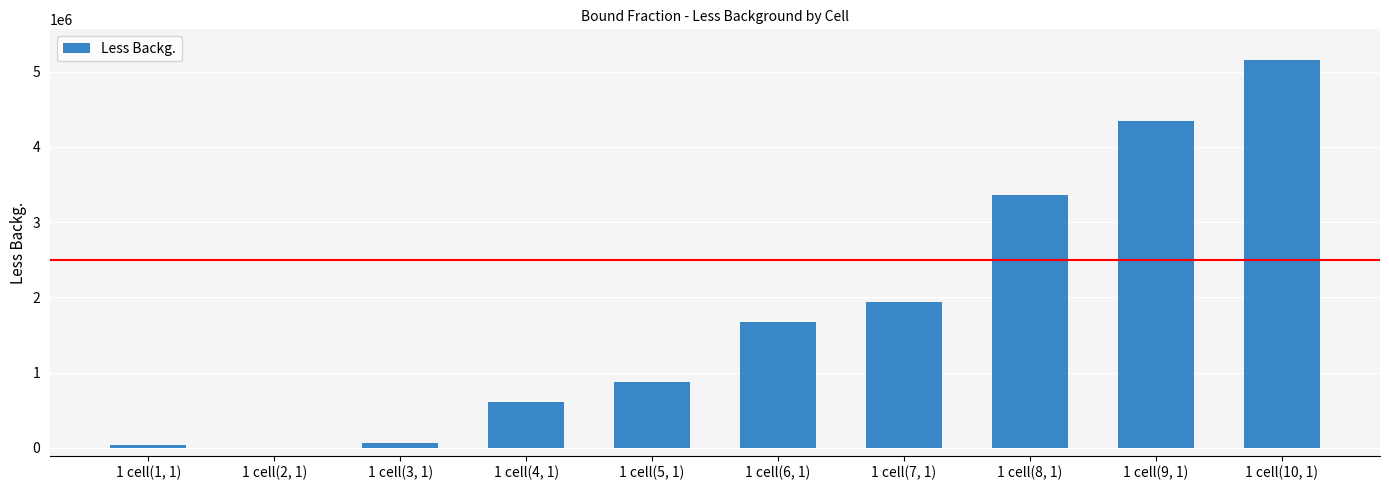

What is the ratio of the value at 1 cell(9, 1) to the value at 1 cell(8, 1)?

1.3